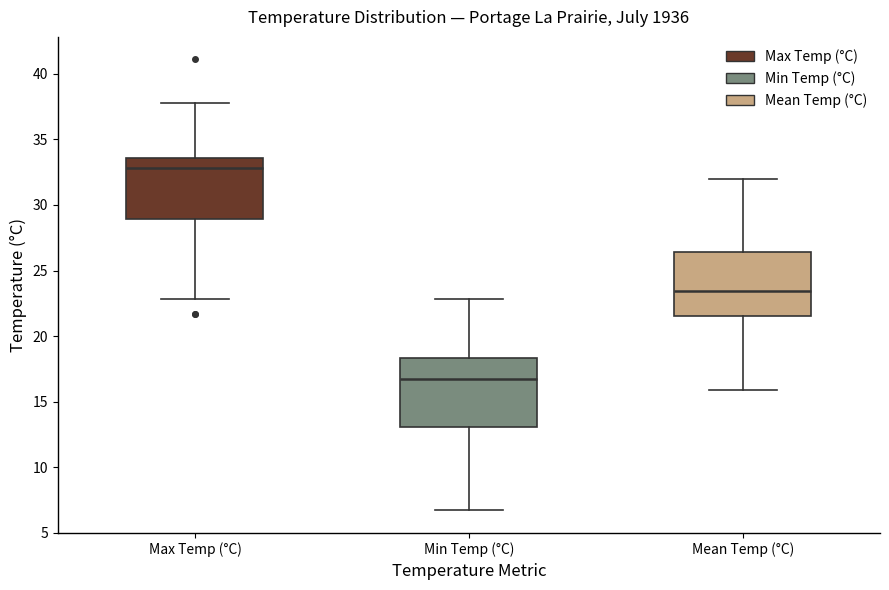

Reading left to right, transcribe this box plot: for each box, give where its median line is, the range the box spans, and where its two whiskers end, as read against the y-axis. The values are not printed on the chart, so give them approximately, as read against the axis.

Max Temp (°C): median 33.0, box 29.0 to 33.5, whiskers 23.0 to 38.0
Min Temp (°C): median 16.5, box 13.0 to 18.5, whiskers 6.5 to 23.0
Mean Temp (°C): median 23.5, box 21.5 to 26.5, whiskers 16.0 to 32.0